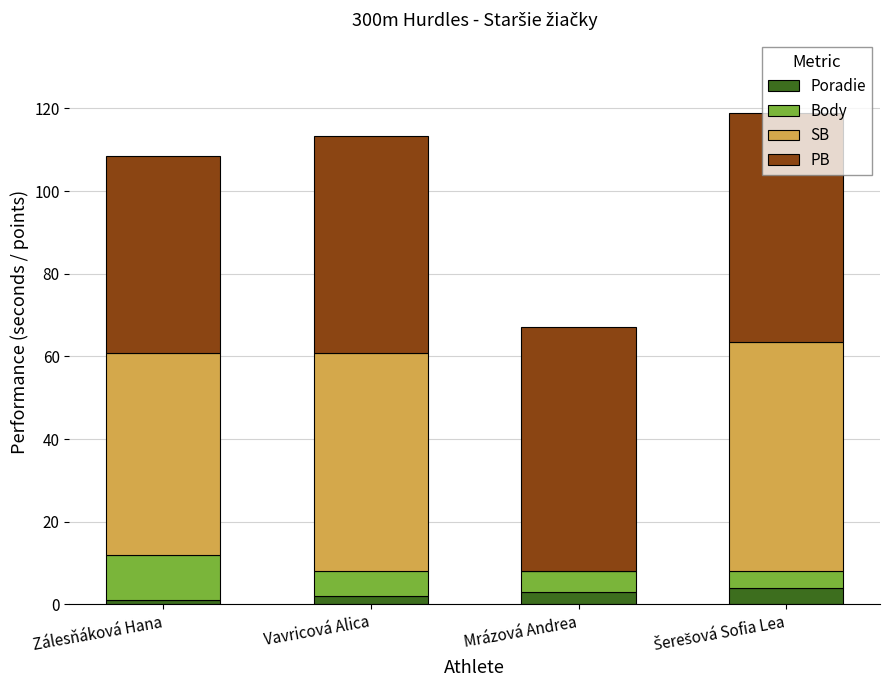

The Poradie series shows 3.0 at Mrázová Andrea. True or false?

True